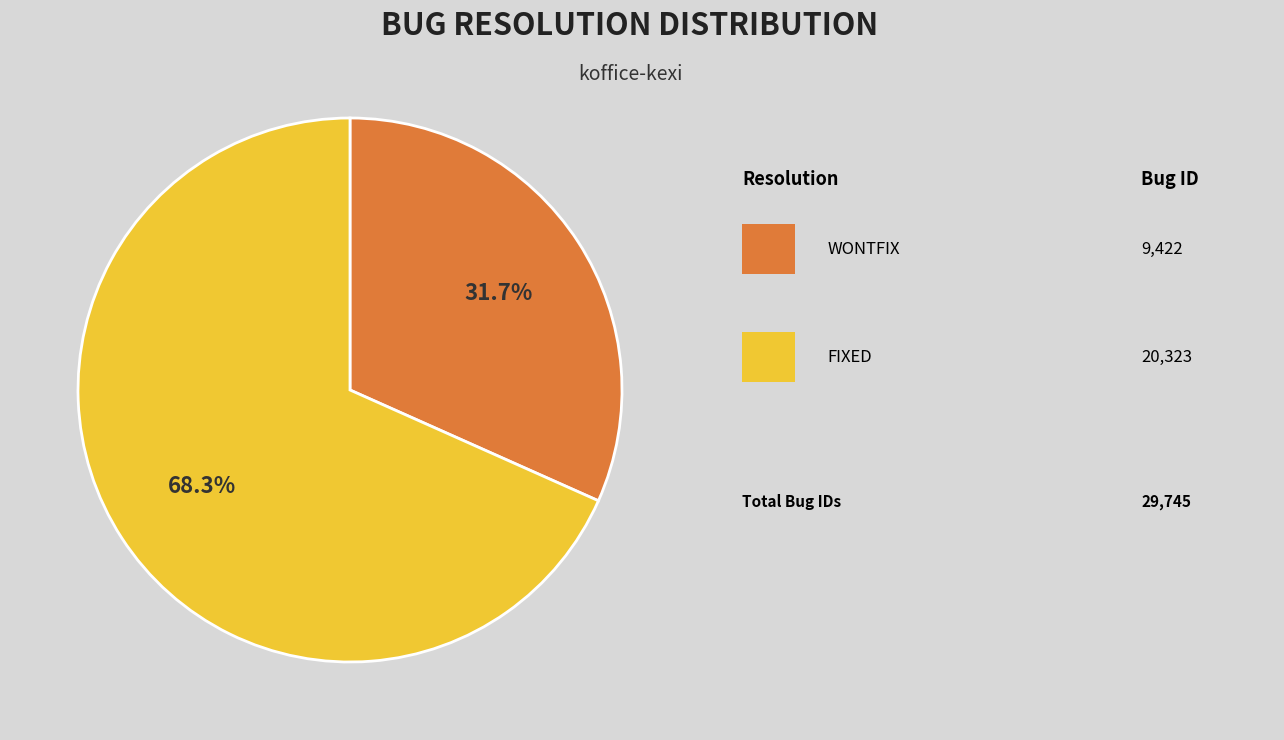

Is there any slice that represents more than half of the pie?

Yes